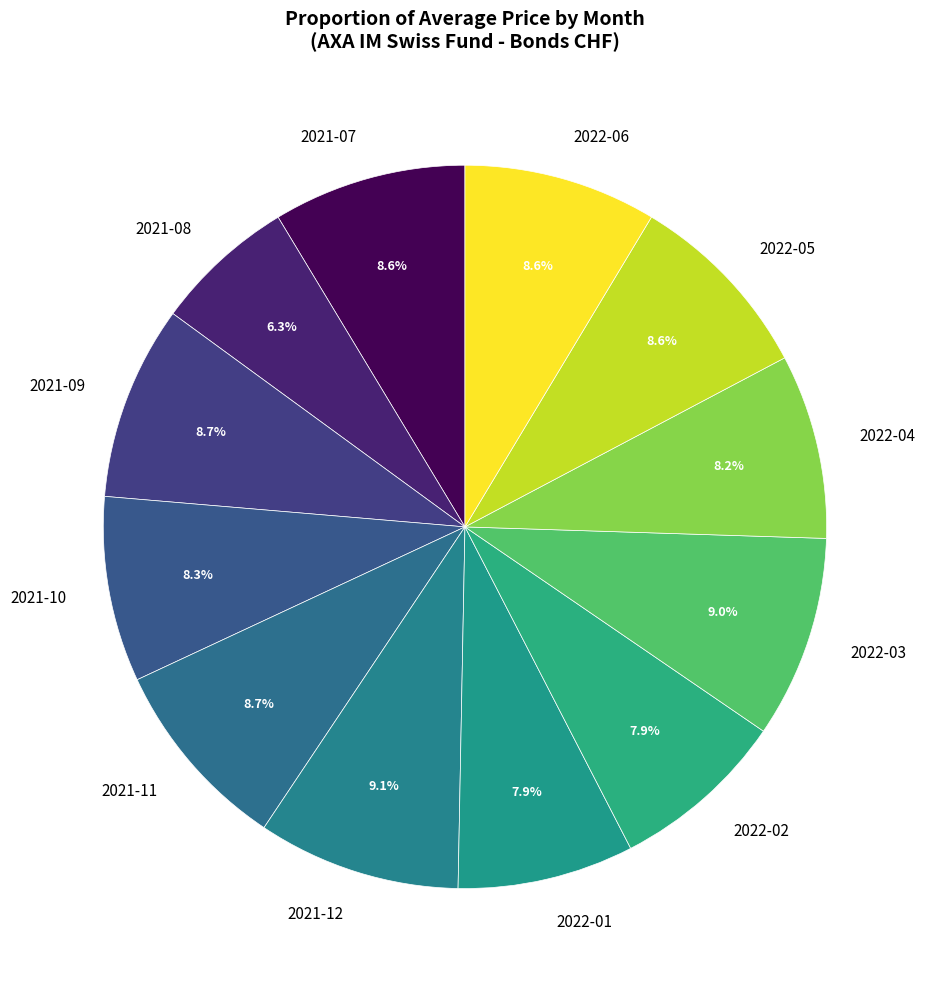

Approximately how many times larger is the value at 2021-11 compared to 2022-02?

1.1